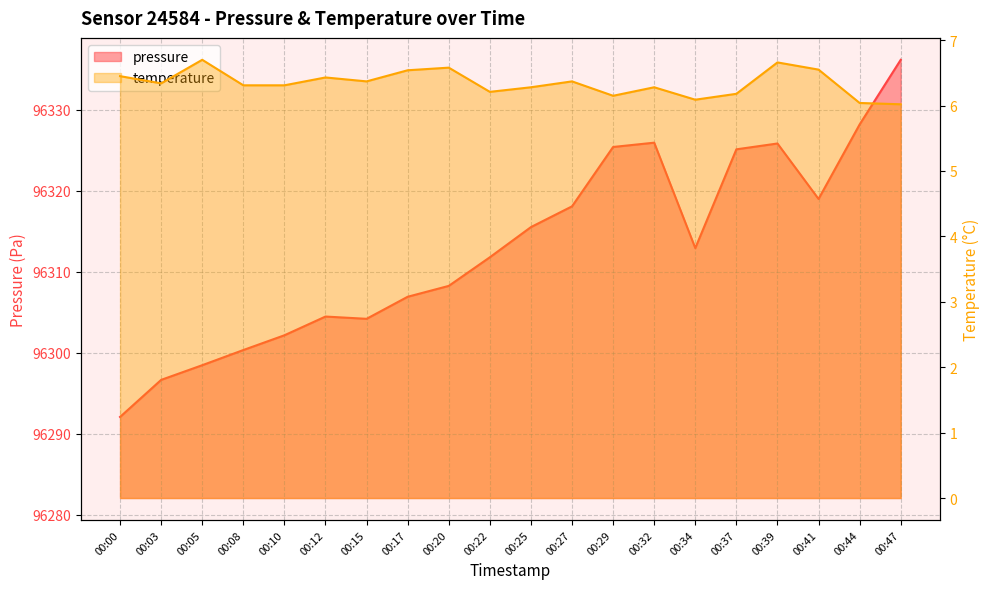

What is the value of the temperature point at the 15th from the left?

6.1